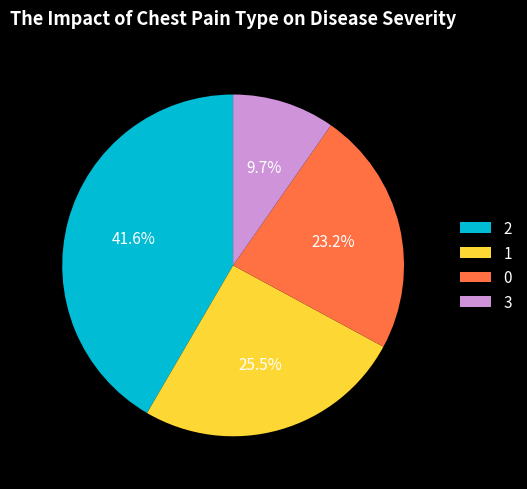

To the nearest percent, what is the combined percentage of 2 and 3?

51%